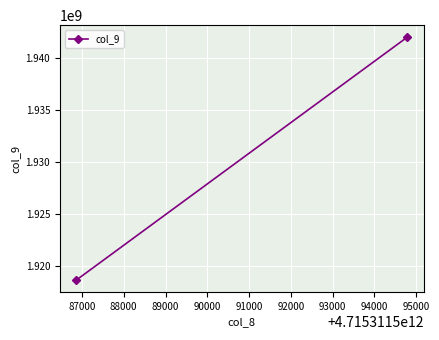

Reading left to right, extract all data points from this chart.

1918603953	1942012856